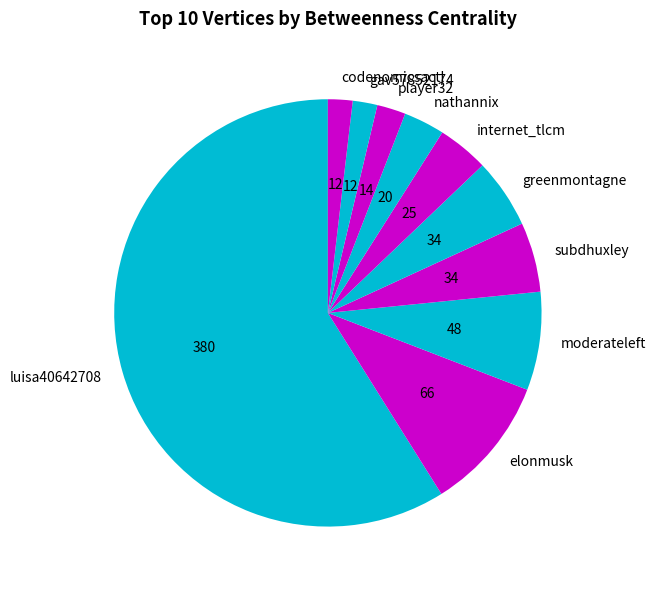

Do subdhuxley and gav57852174 together represent more than half of the pie?

No